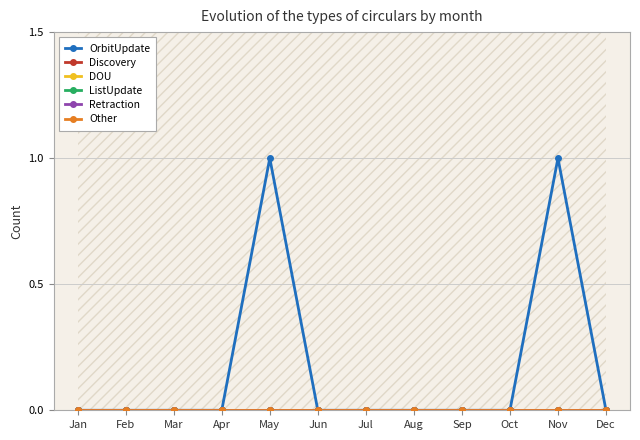

At which category is the sum across all series the highest?

May